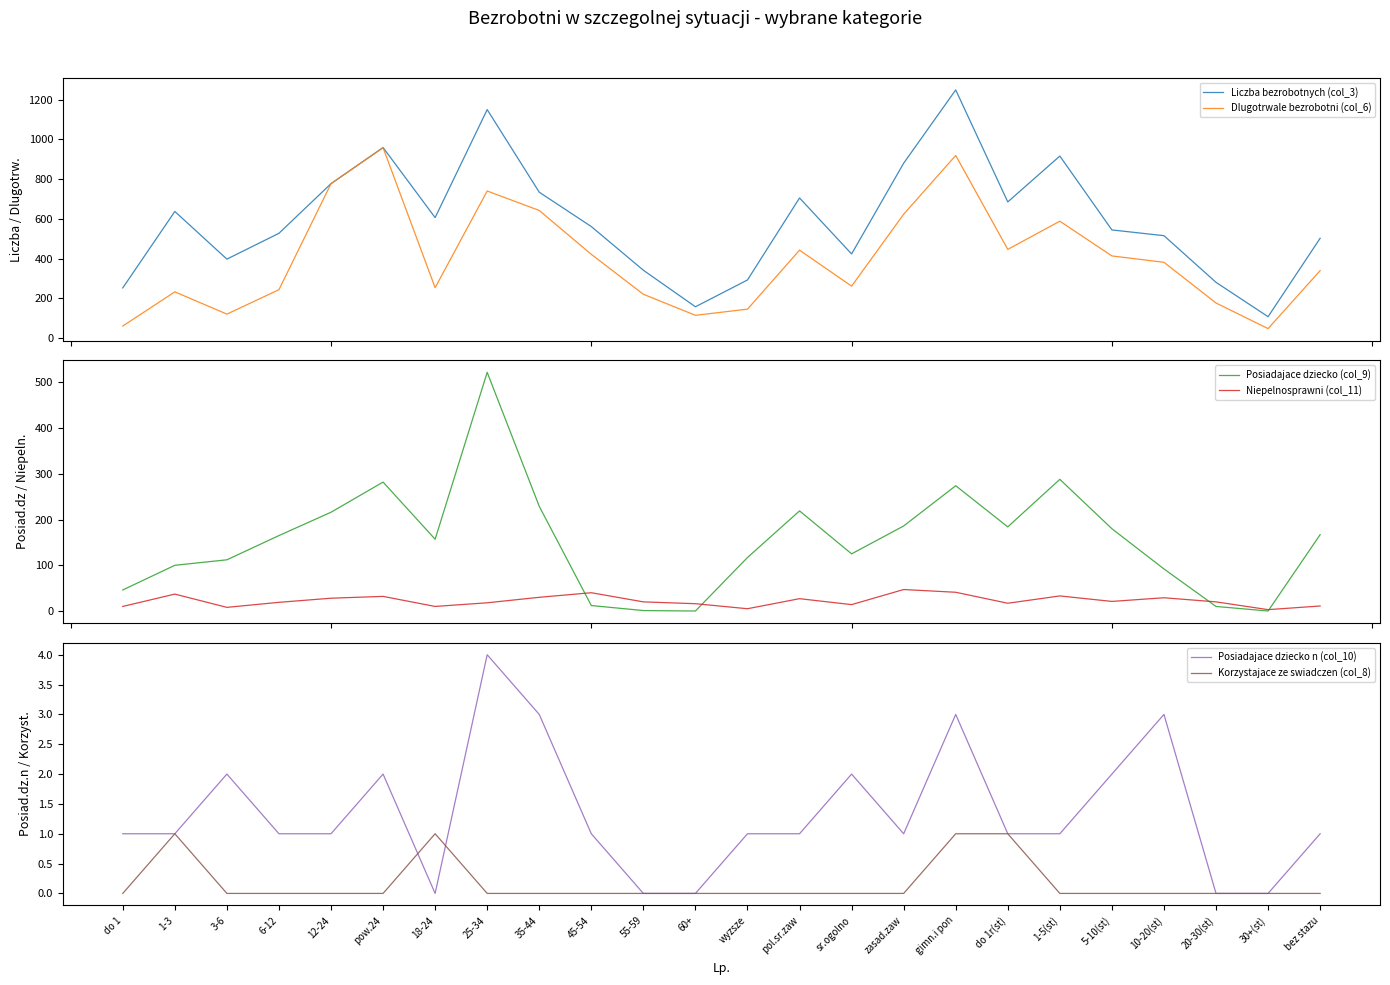

What is the spread (max minus min) of values at 12-24?

777